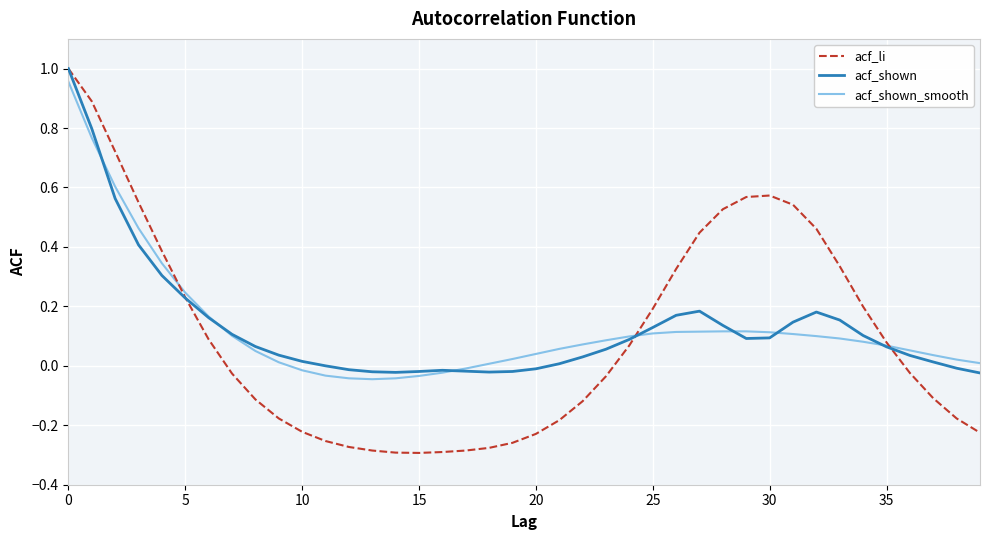

Which series has the widest spread of values?

acf_li